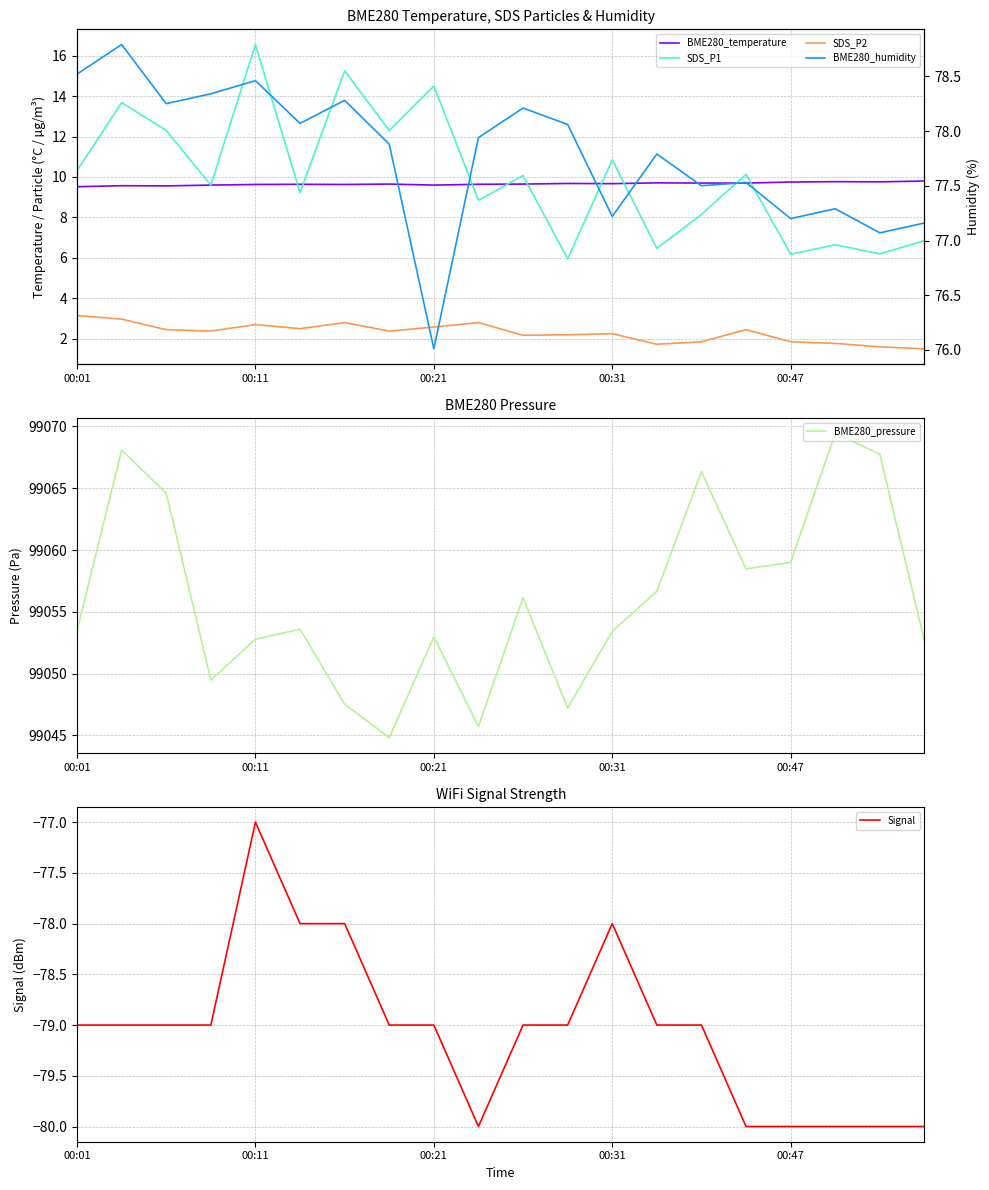

True or false: BME280_pressure and BME280_temperature cross at least once.

False